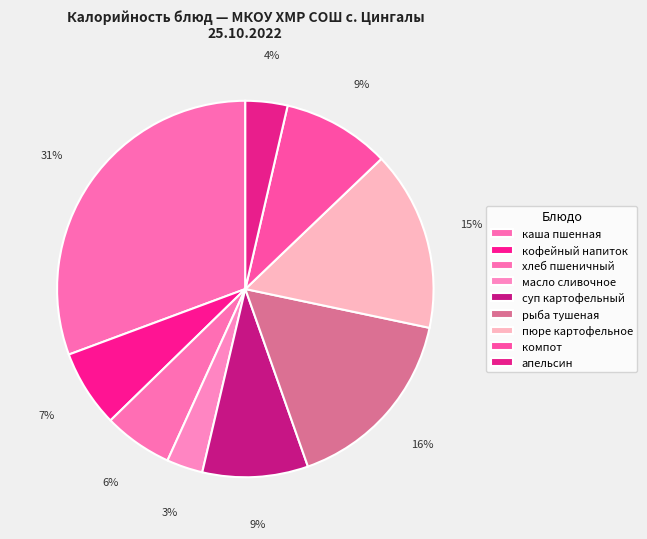

Count the number of slices in the pie.

9